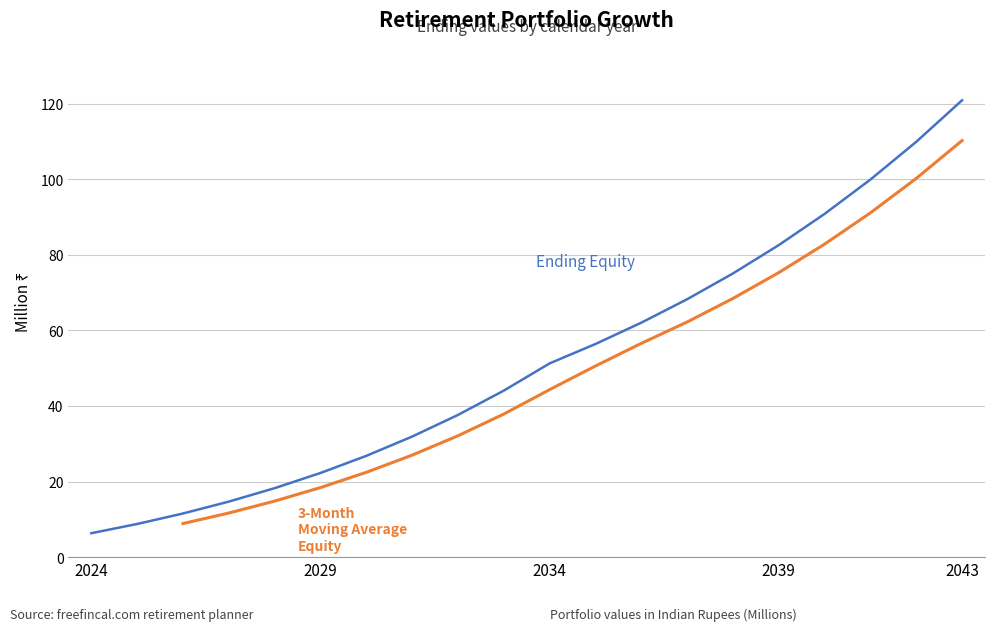

Rank the categories by value from lowest to highest.

2024, 2025, 2026, 2027, 2028, 2029, 2030, 2031, 2032, 2033, 2034, 2035, 2036, 2037, 2038, 2039, 2040, 2041, 2042, 2043